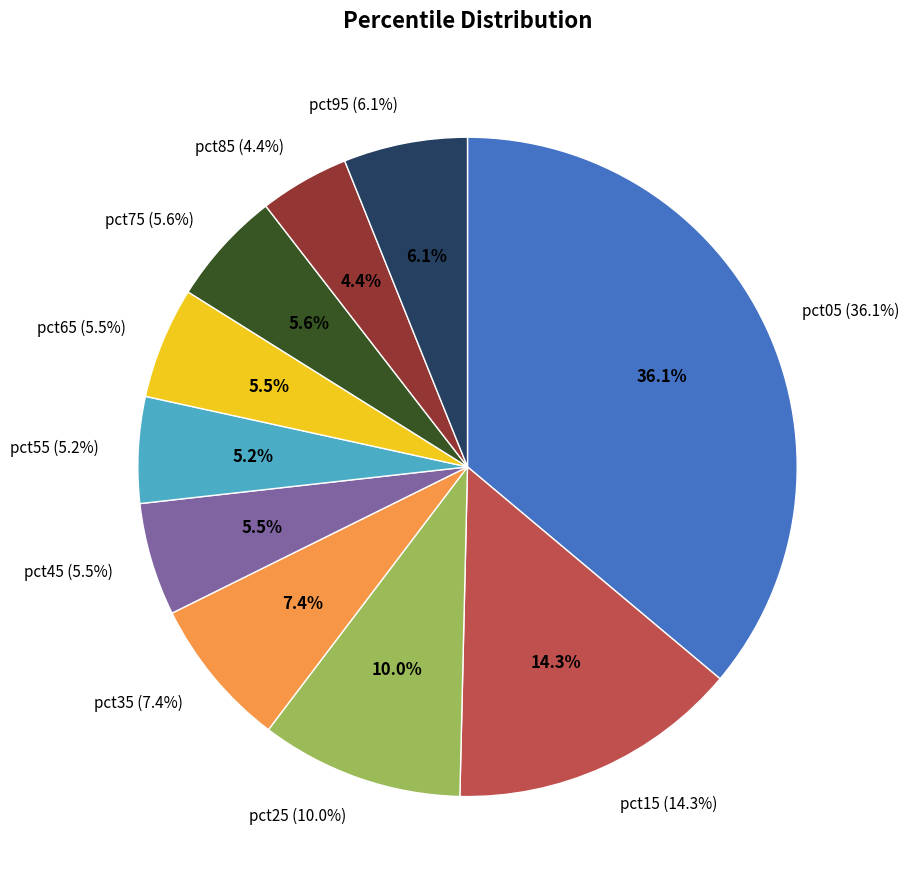

What percentage is NOT represented by pct85?

95.6%